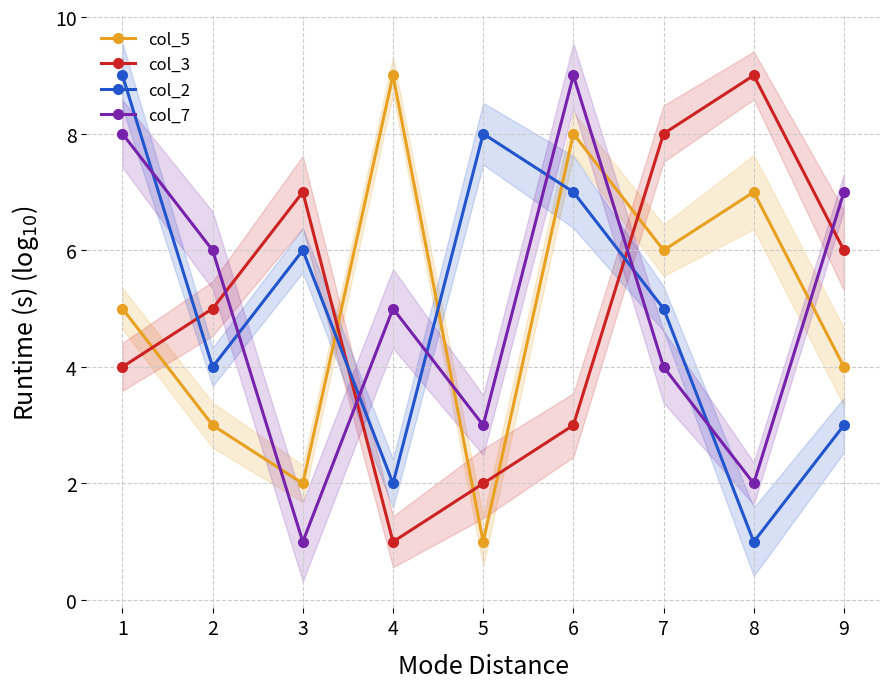

At which category does the chart reach its minimum across all series?

4